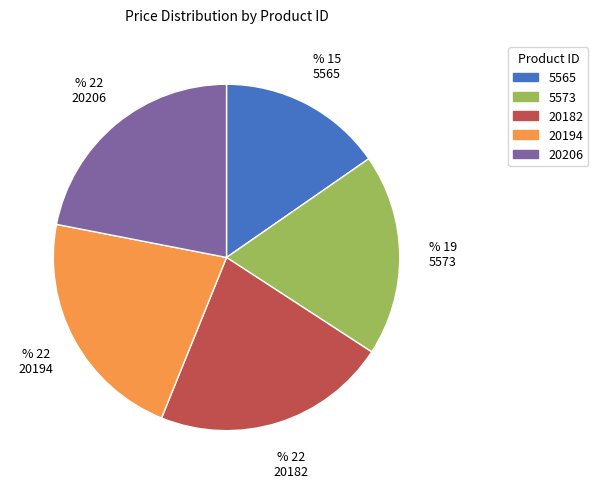

Is 5565 the majority of the pie?

No